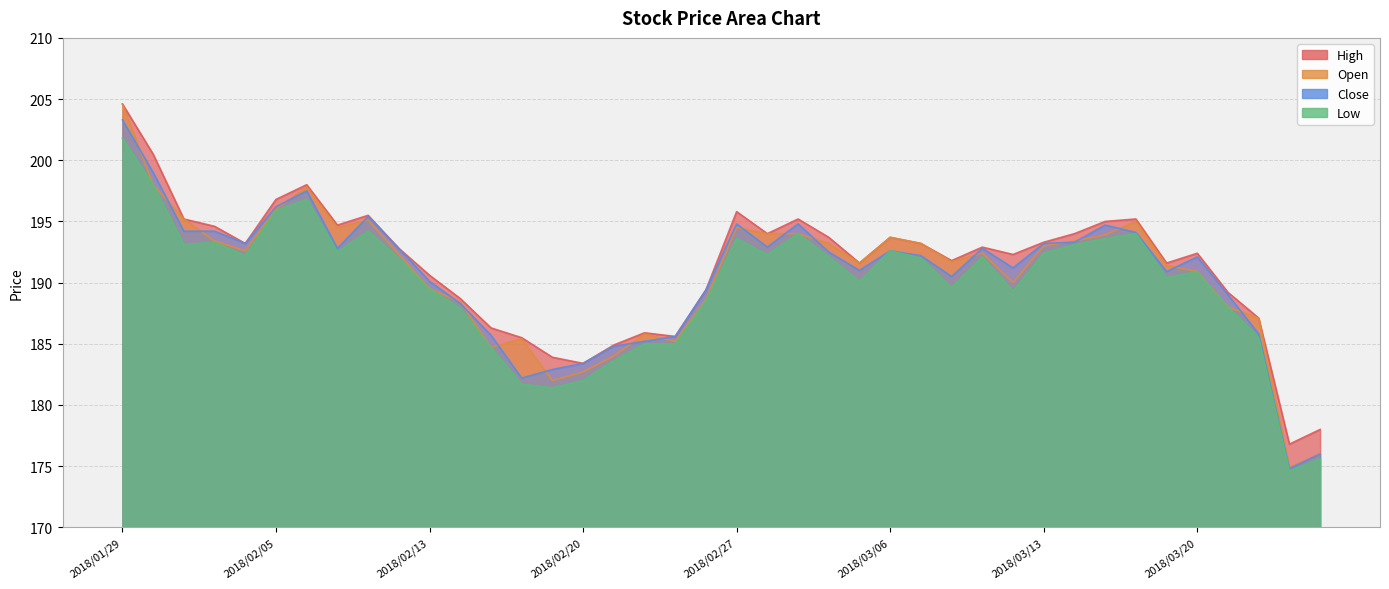

What is the difference between the maximum and minimum values in the Close series?

28.5